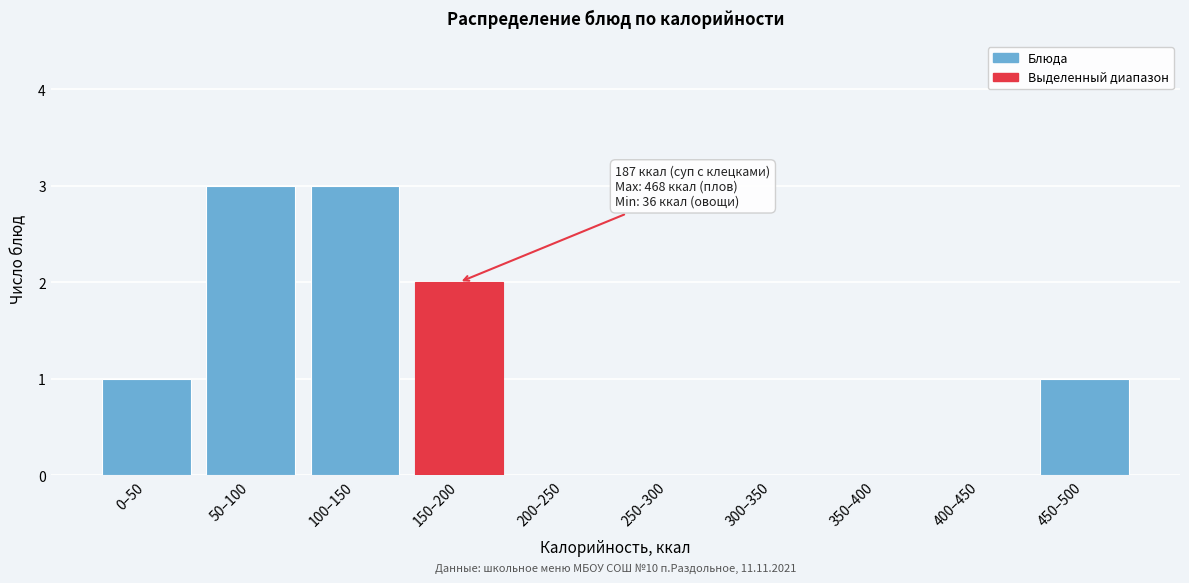

Reading left to right, transcribe all the data shown in this chart.

0–50=1	50–100=3	100–150=3	150–200=2	200–250=0	250–300=0	300–350=0	350–400=0	400–450=0	450–500=1